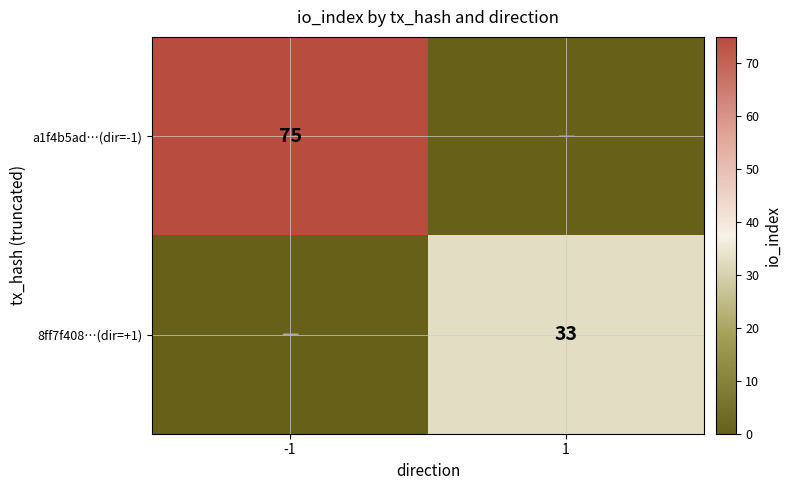

Is it true that 8ff7f408…(dir=+1) equals 33 at 1?

True